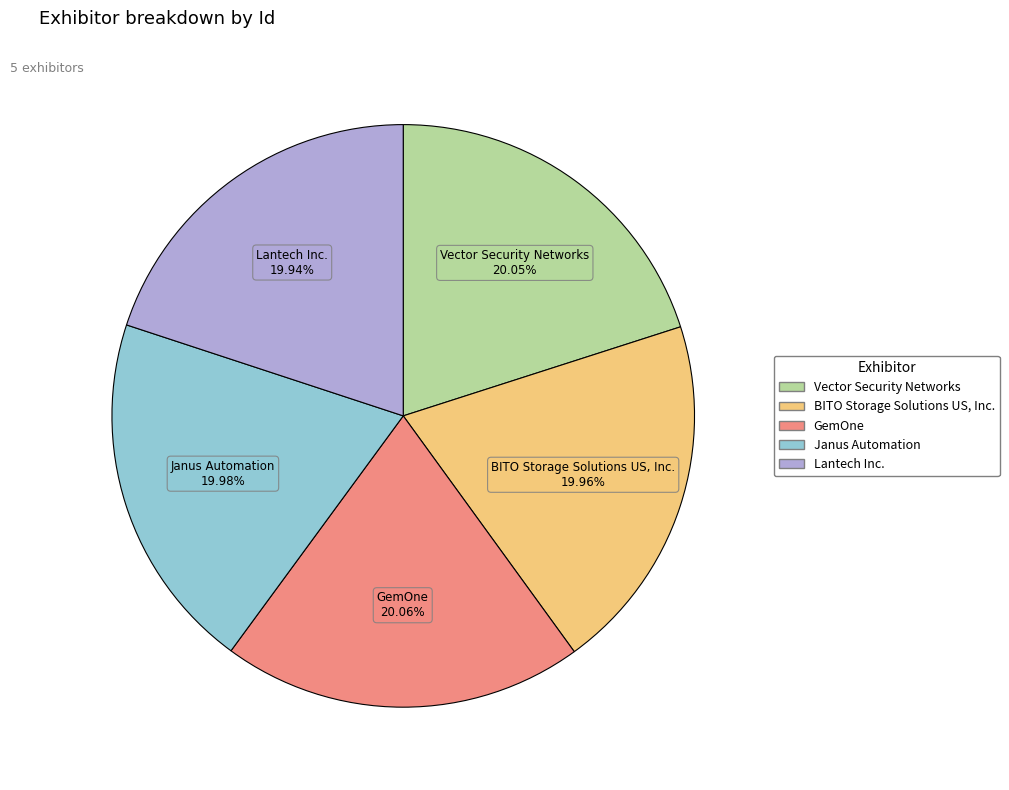

What is the ratio of the value at BITO Storage Solutions US, Inc. to the value at Janus Automation?

1.0